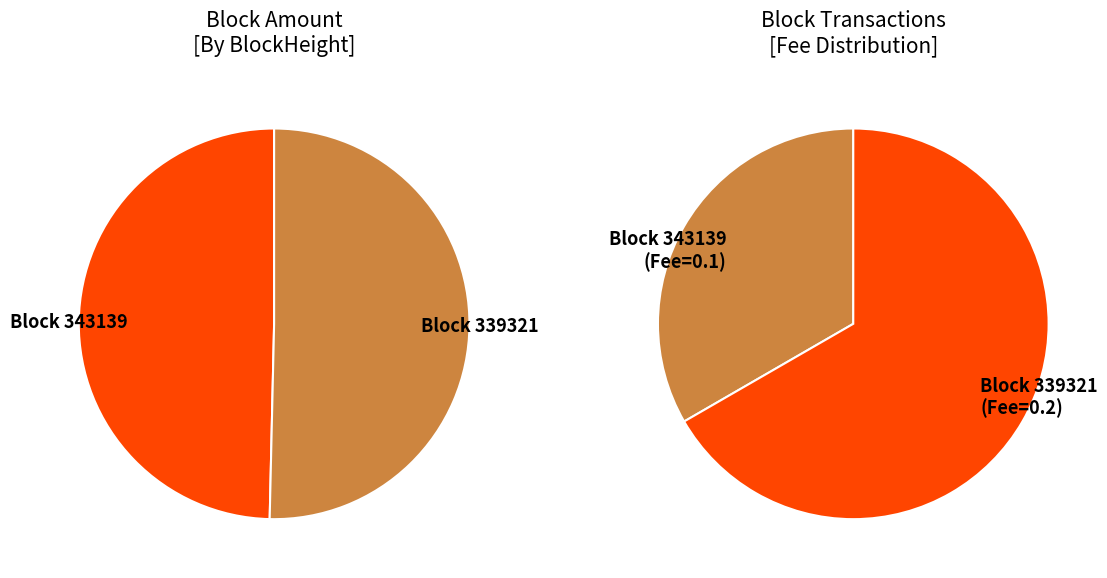

What percentage do 339321 (Nonce=9413) and 343139 (Nonce=0) together represent?

100.0%